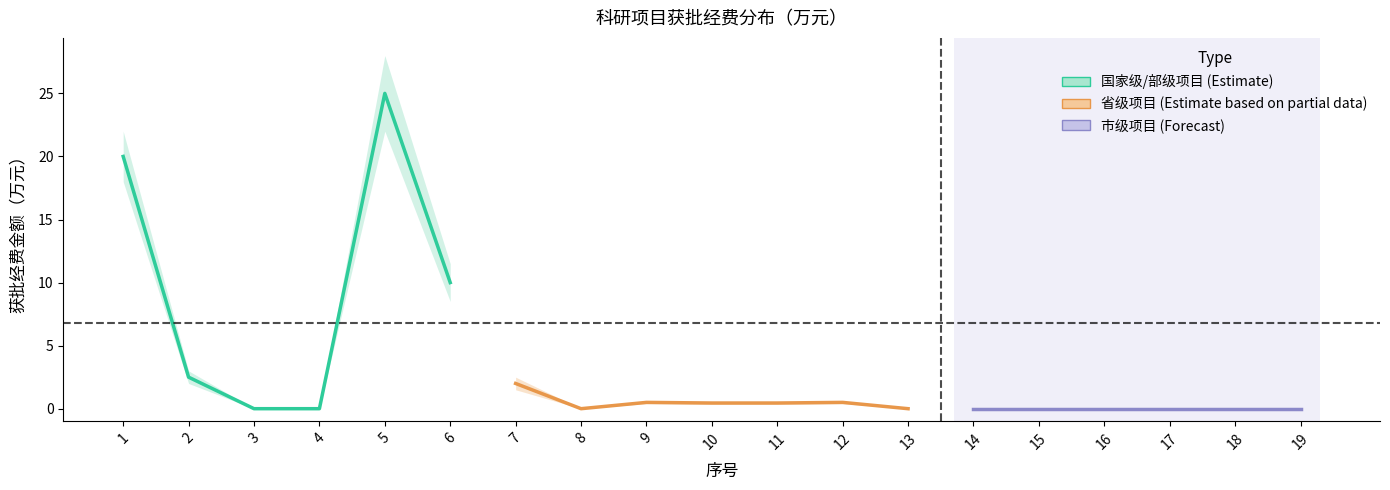

Is it true that 获批经费金额 equals 2.5 at 2?

True